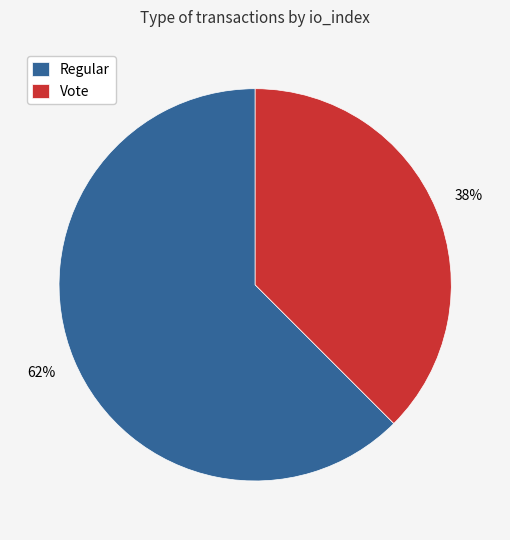

Do Vote and Regular together represent more than half of the pie?

Yes